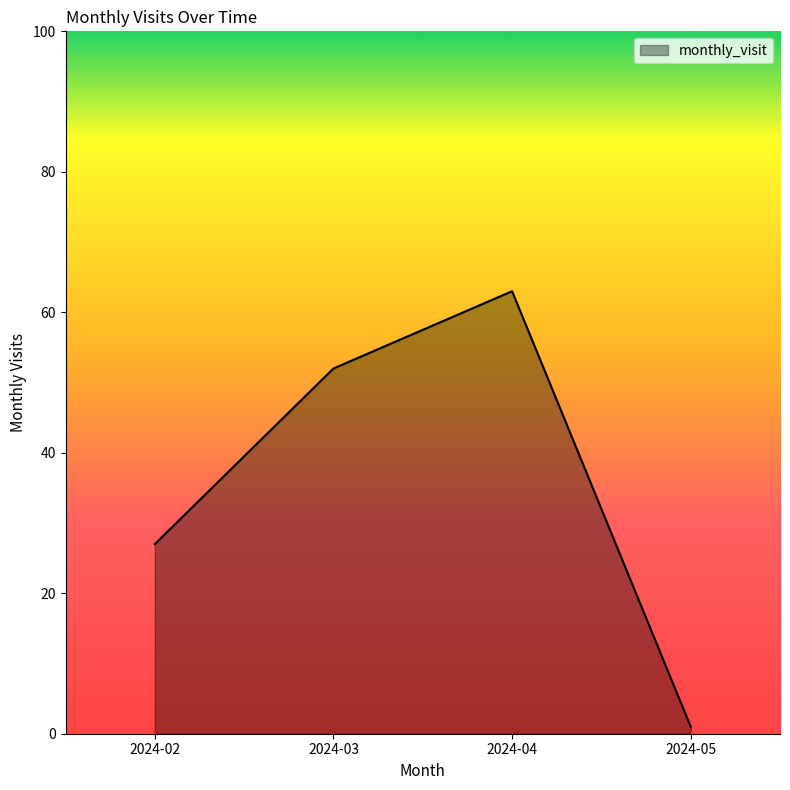

Reading left to right, list all the values displayed in this chart.

27	52	63	1